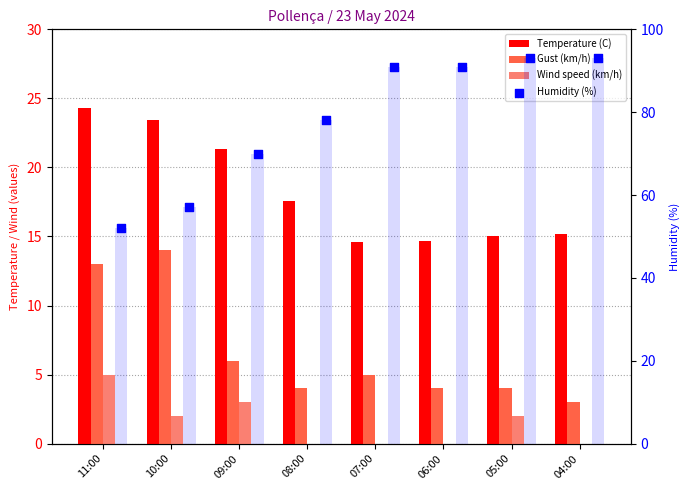

Which series has the widest spread of Y values?

Humidity (%)